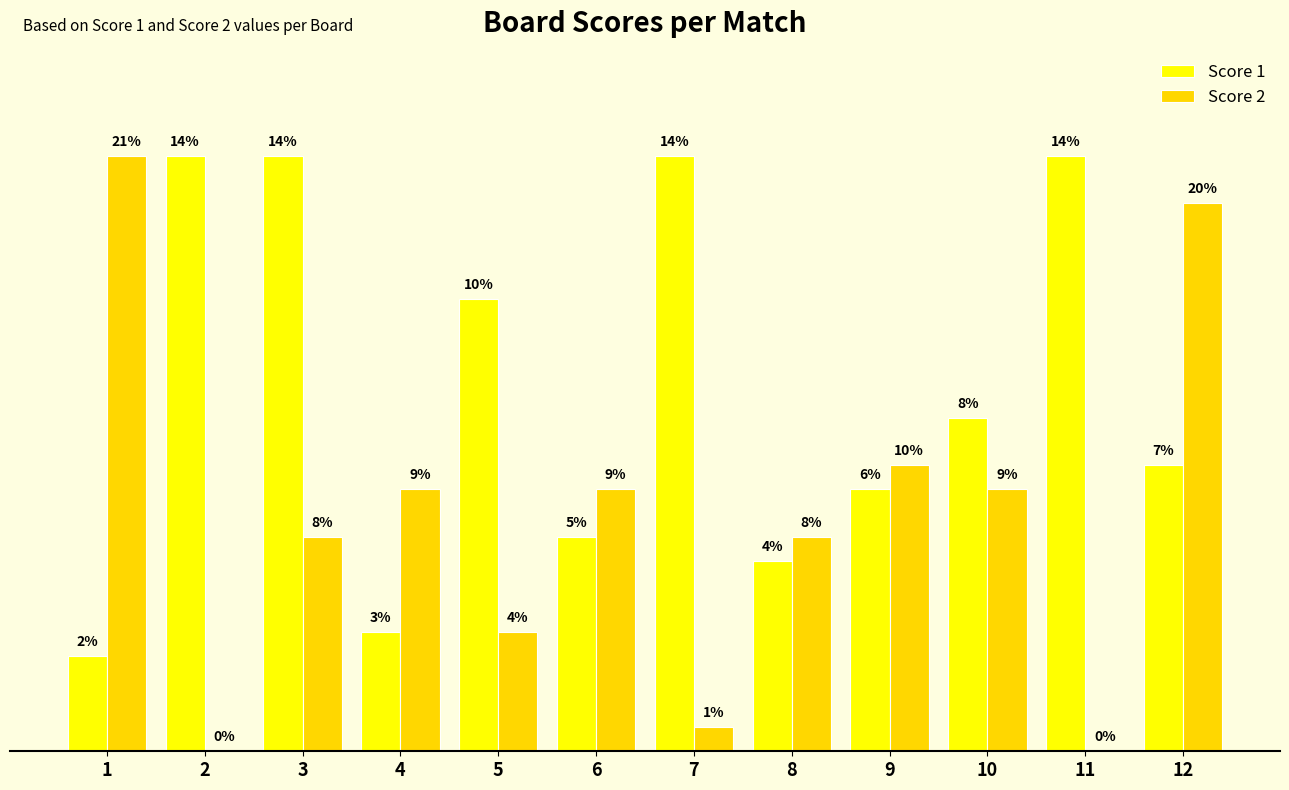

Which series changed the most between 9 and 12?

Score 2